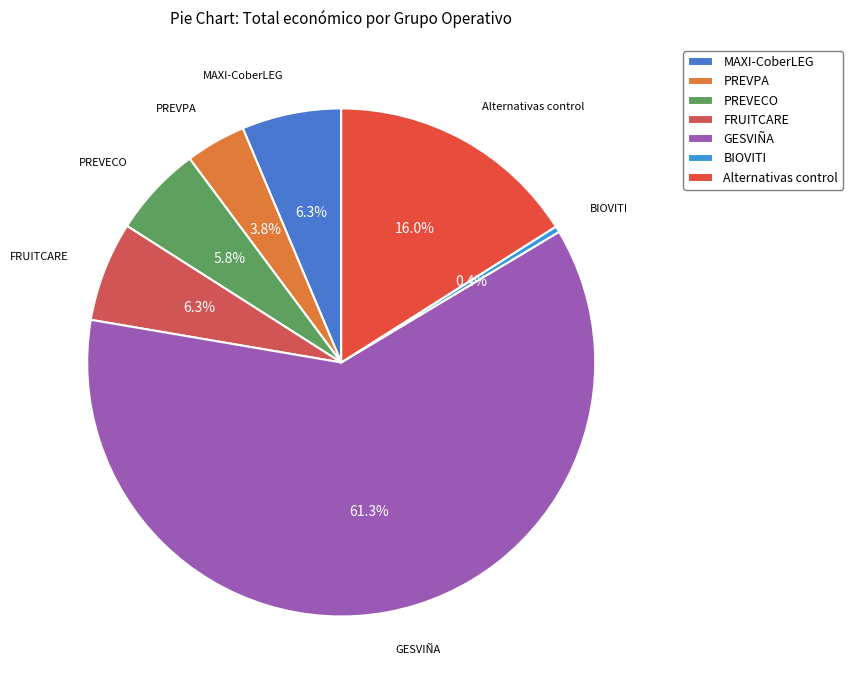

Which slice is the smallest?

BIOVITI